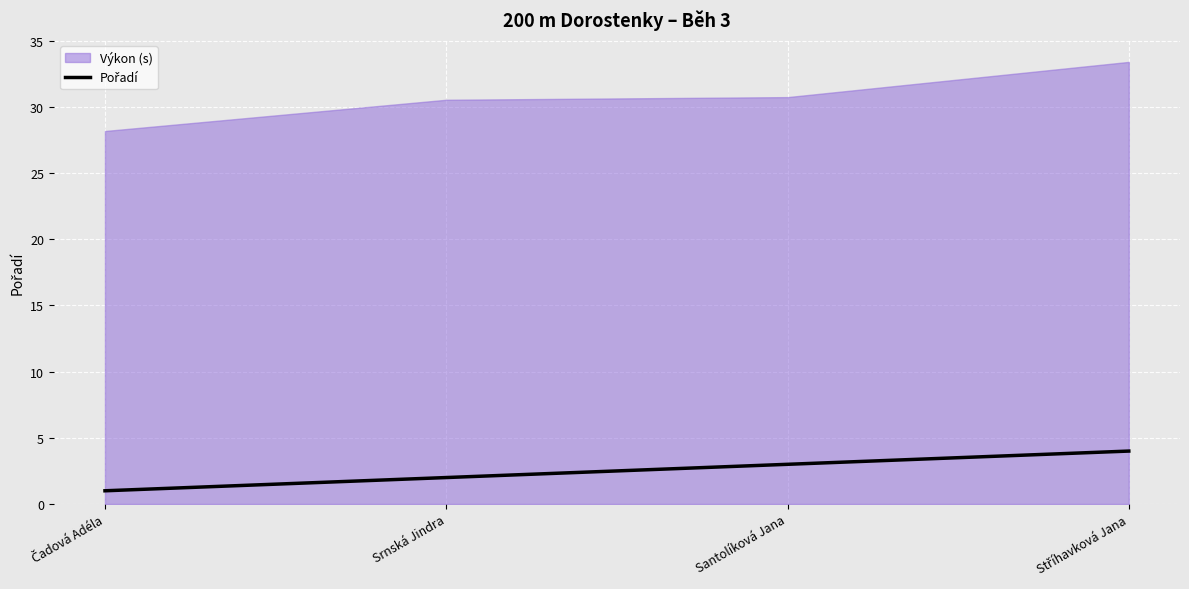

Rank the categories by value from highest to lowest.

Stříhavková Jana, Santolíková Jana, Srnská Jindra, Čadová Adéla